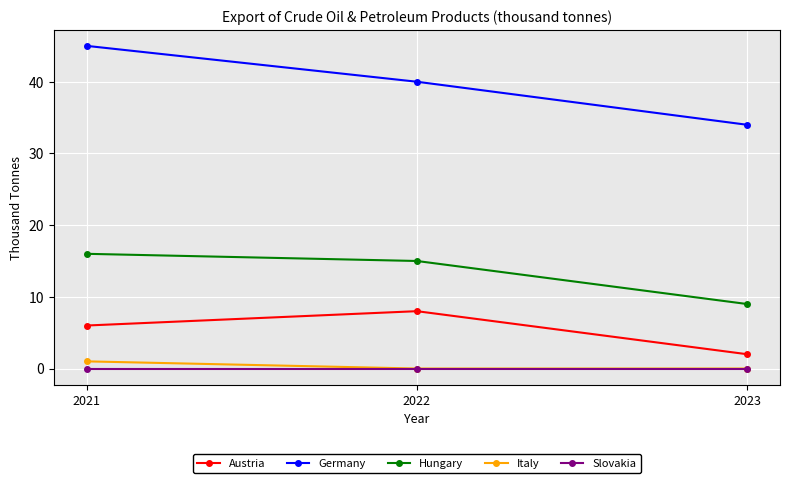

Read the Hungary value at 2022.

15